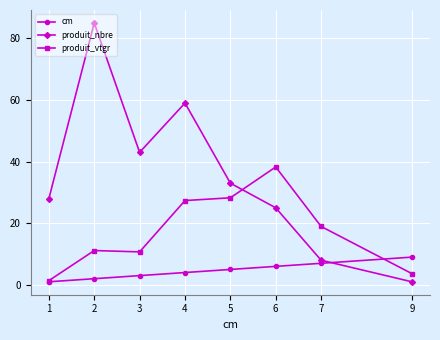

How many values in the cm series are below 5?

4